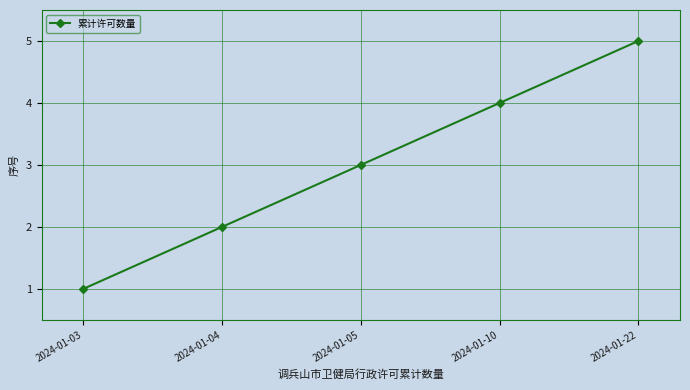

At which category does the chart reach its peak across all series?

2024-01-22